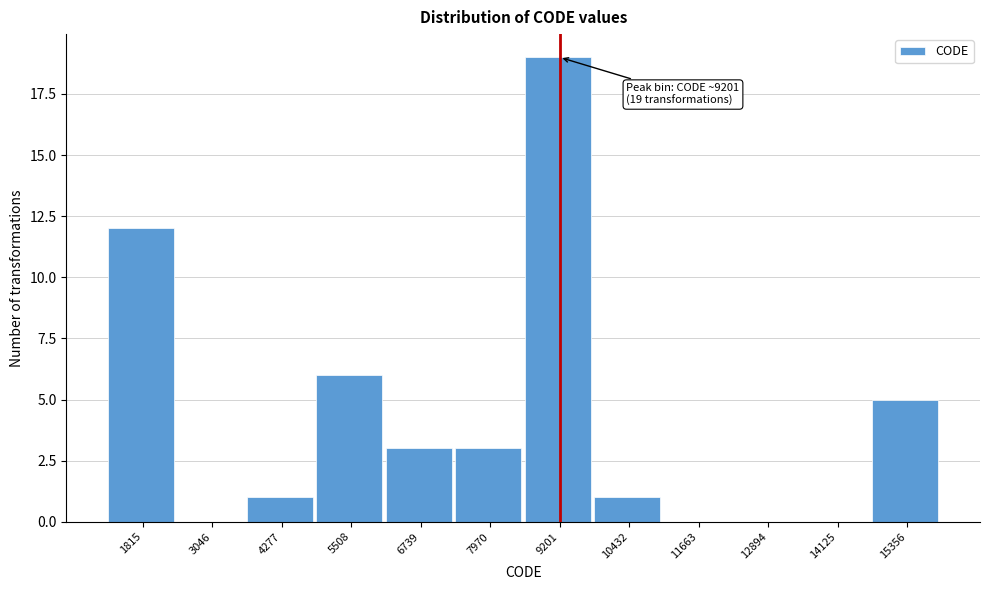

Over which range of the x-axis is the bar tallest?

8600 to 9800